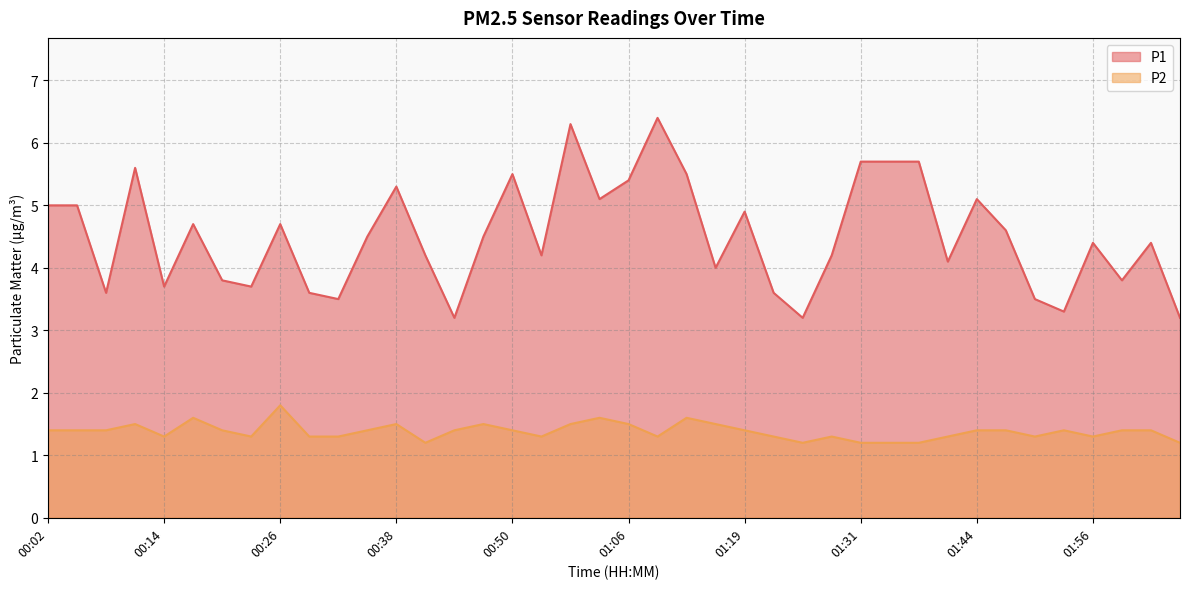

At which category does P1 reach its first local peak?

00:11